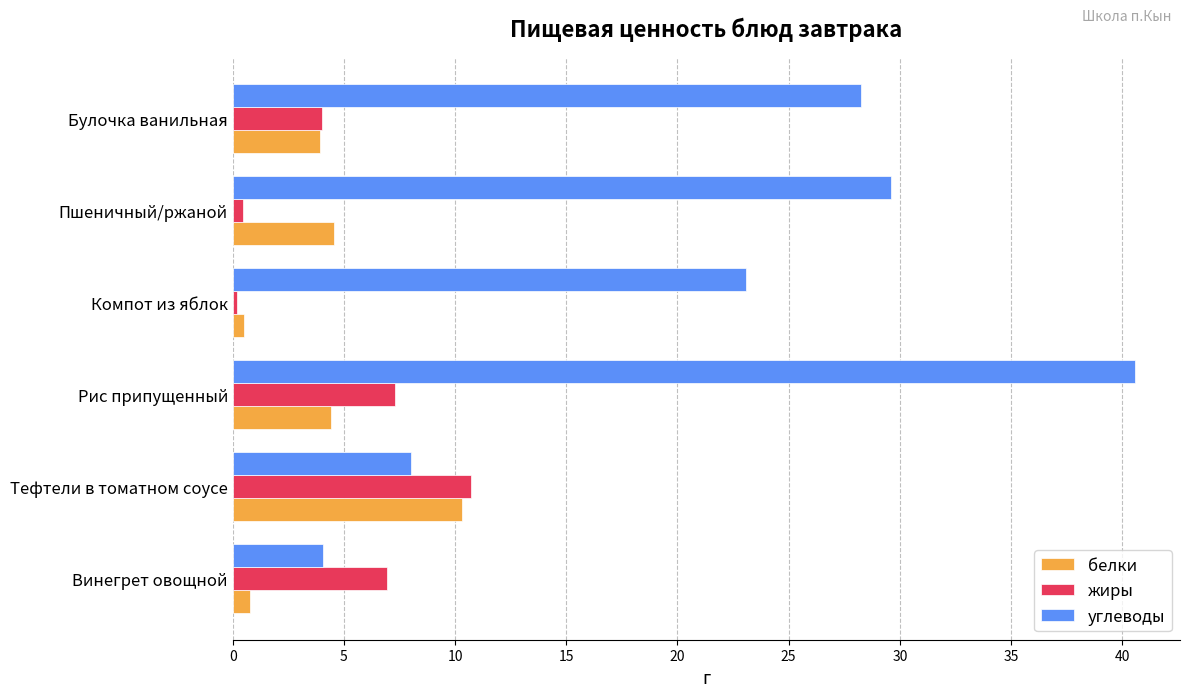

What is the total value across all series at Тефтели в томатном соусе?

29.0